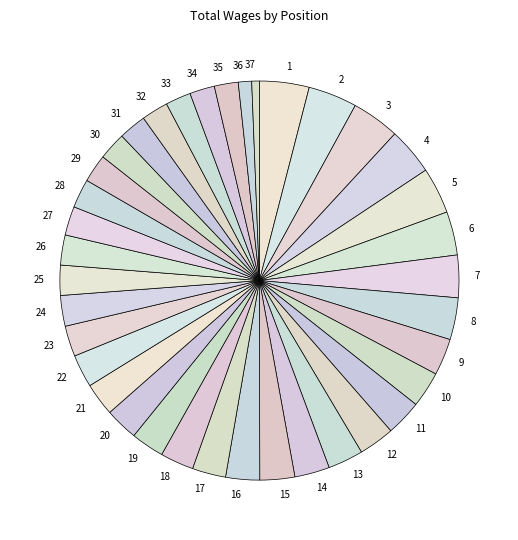

How many slices are in this pie chart?

37